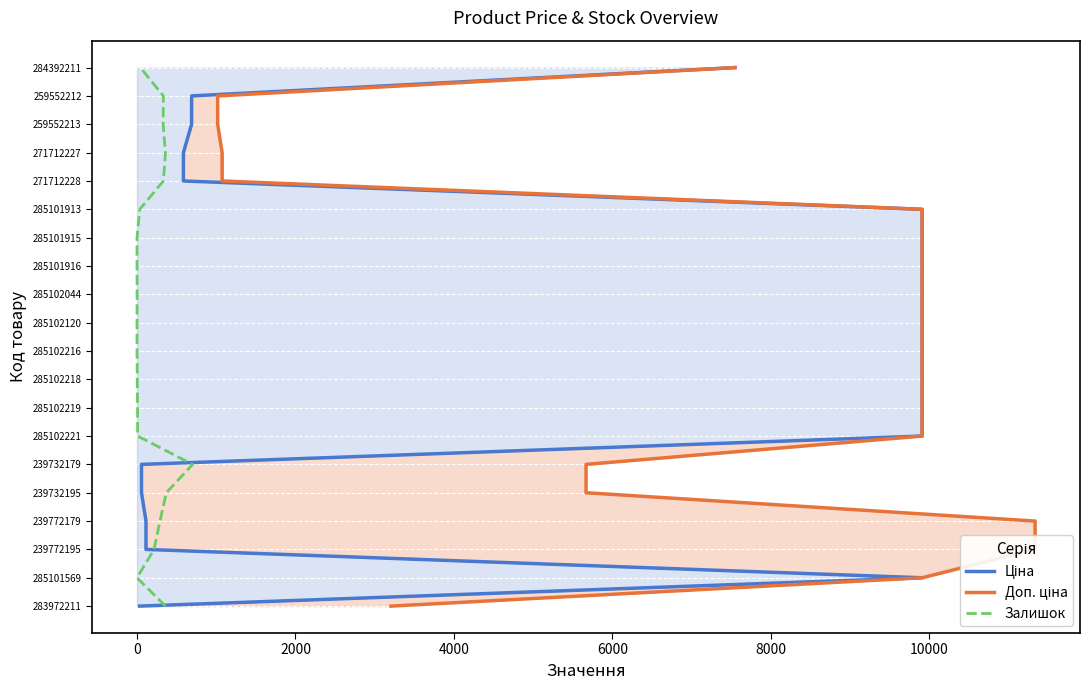

Between 2000 and 6000, which series saw the biggest shift?

Ціна